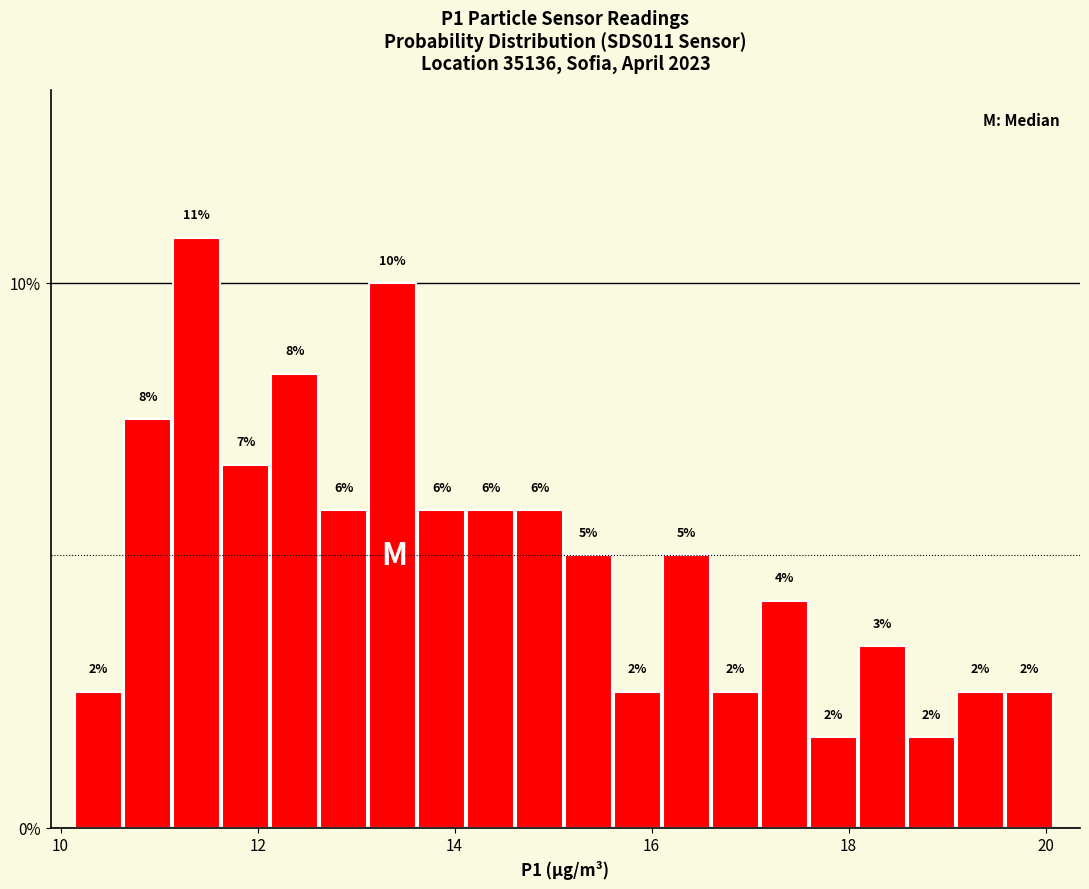

Read against the x-axis, roughly where is the centre of the tallest bar?

11.4